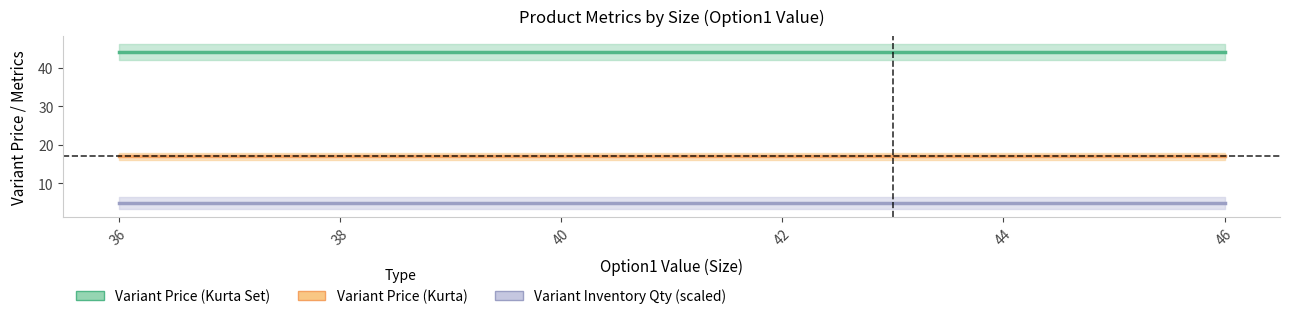

True or false: Variant Price (Kurta) has a value of 17 at 46.

True